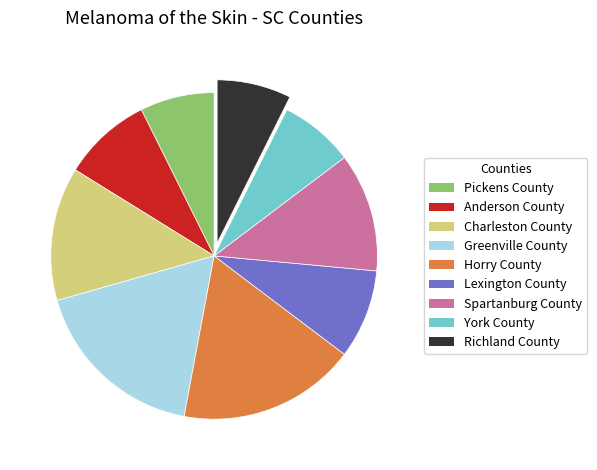

Count the number of slices in the pie.

9